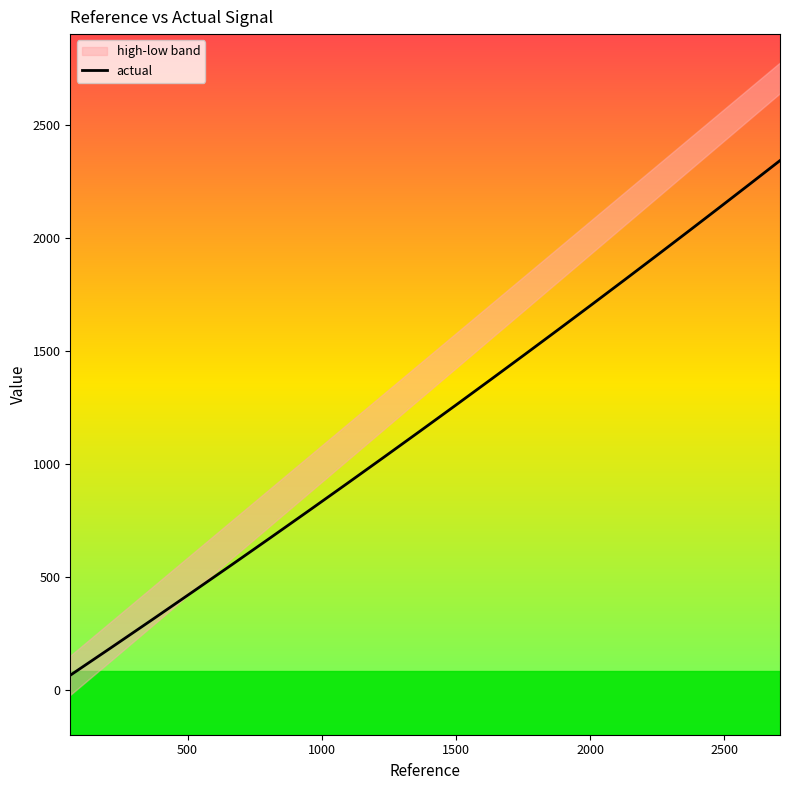

Is it true that the value at 17 is 992.0?

False